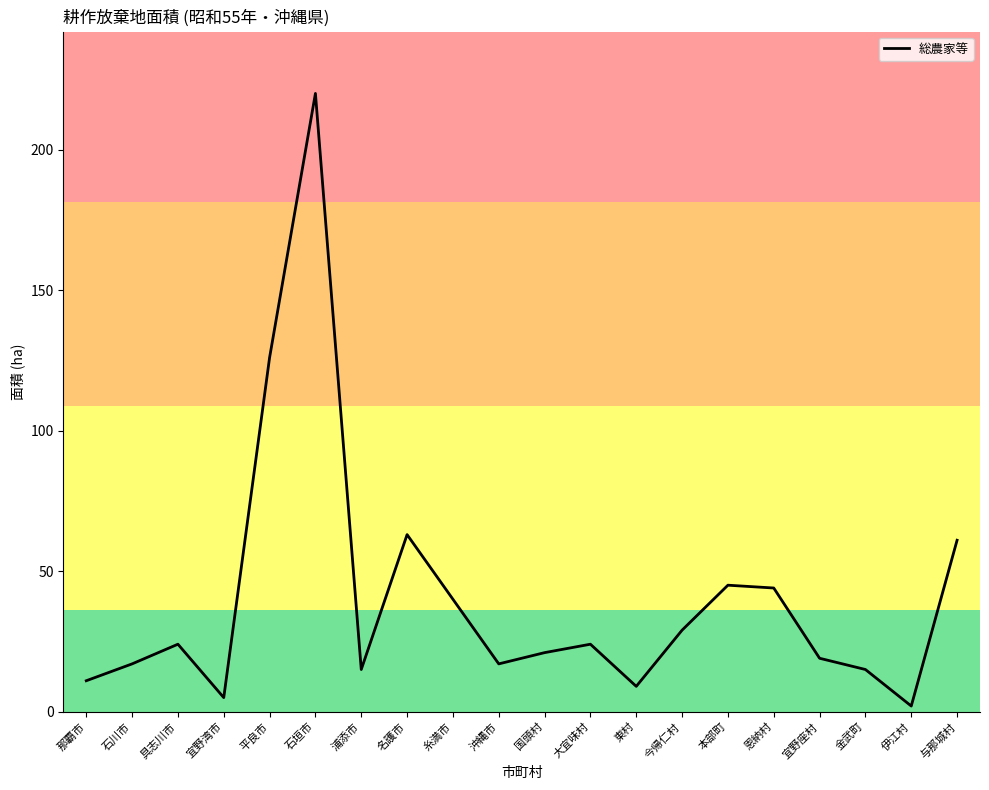

What is the difference between the values at 那覇市 and 与那城村?

50